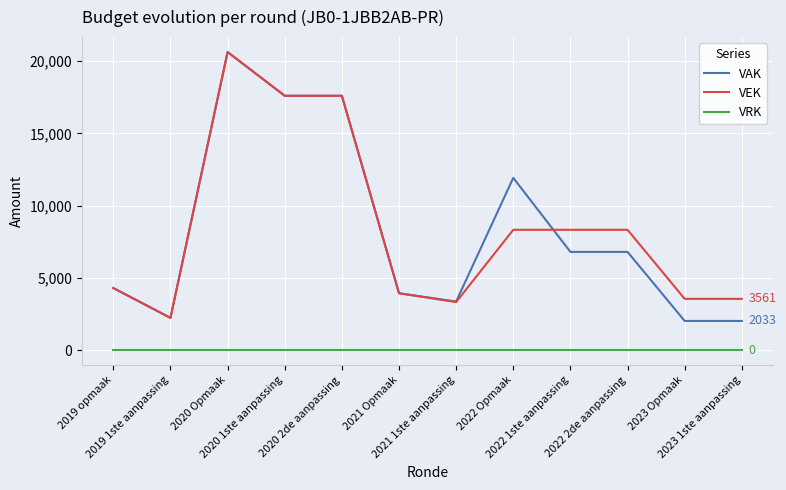

What position from the left is 2021 1ste aanpassing?

7